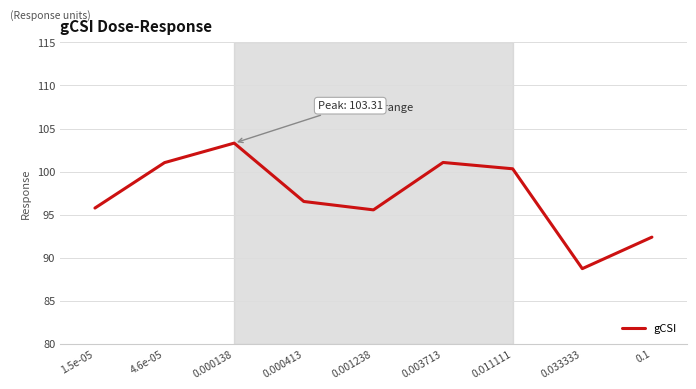

What position from the left is 0.000138?

3